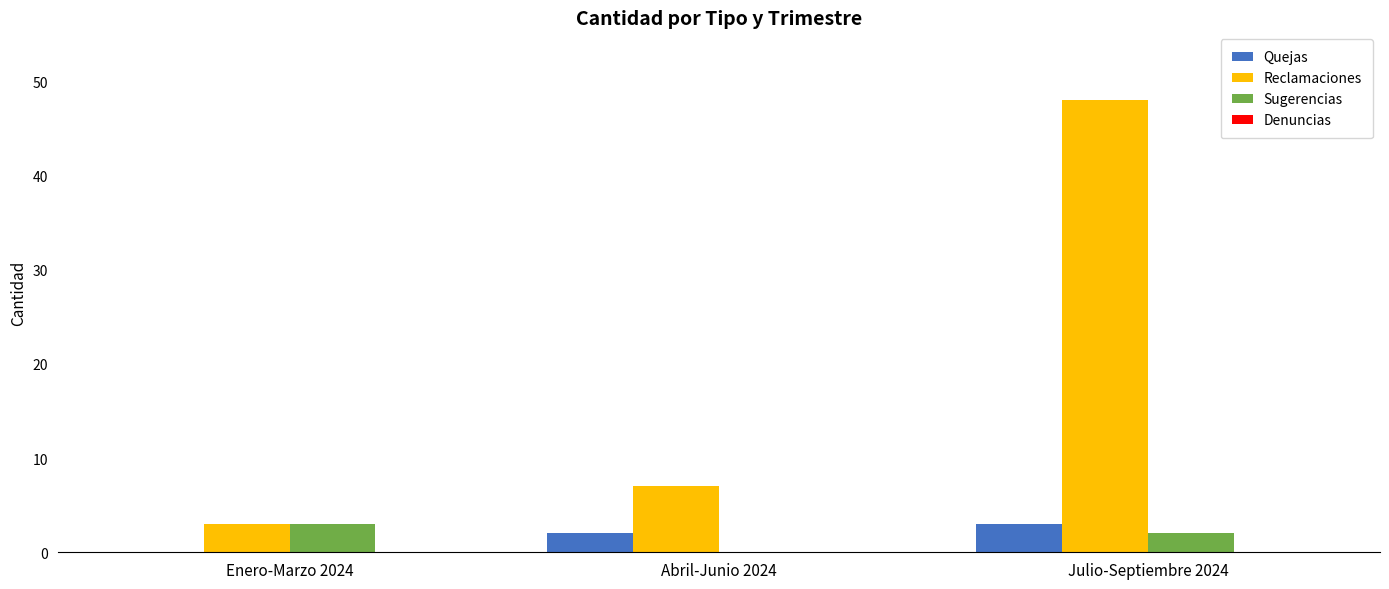

Which series has the largest total across all categories?

Reclamaciones